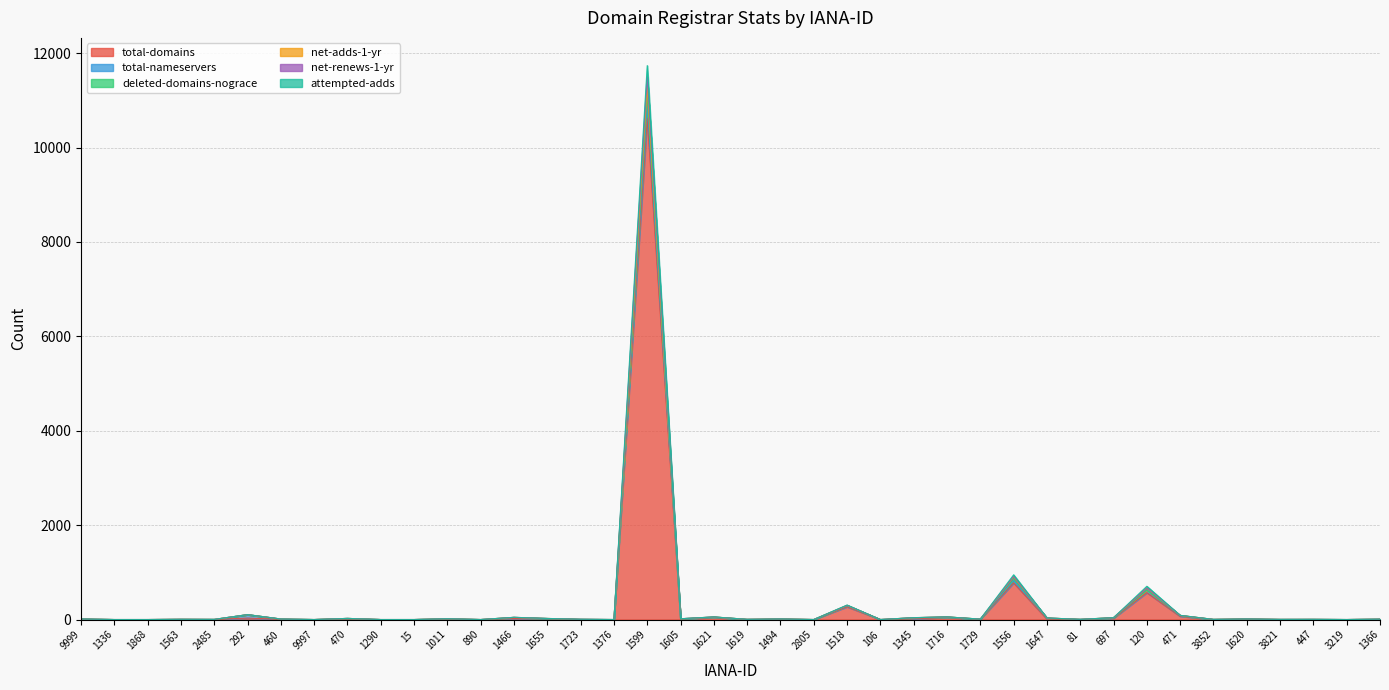

Does the chart have visible grid lines?

Yes